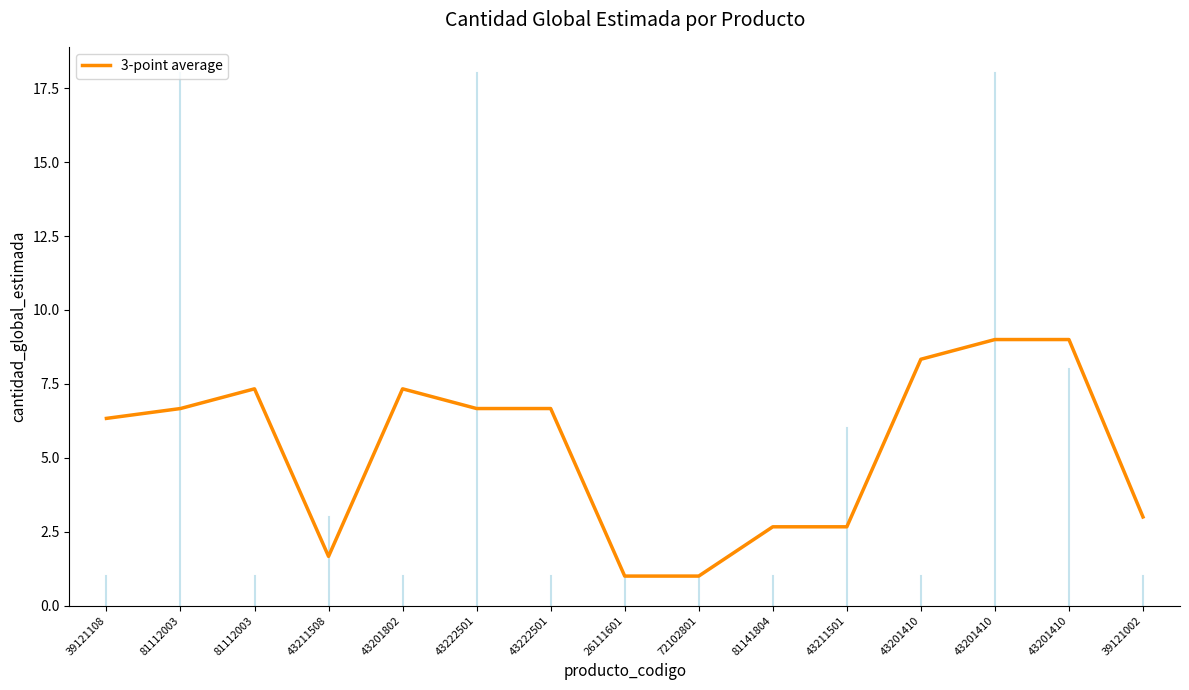

Is this an area chart (filled region under the line)?

No